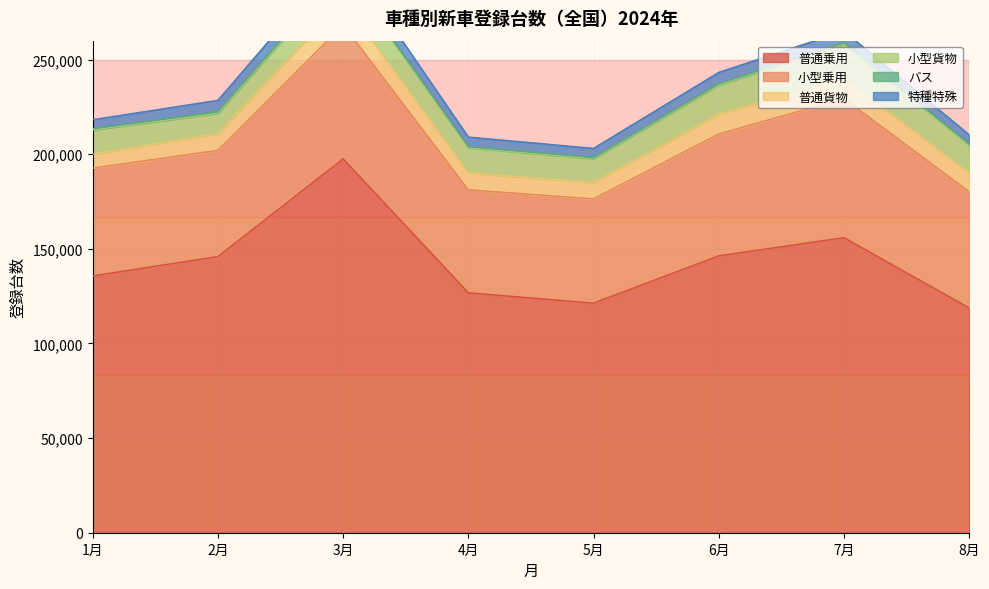

In 小型乗用, how many points are lower than both neighbors (excluding endpoints)?

2